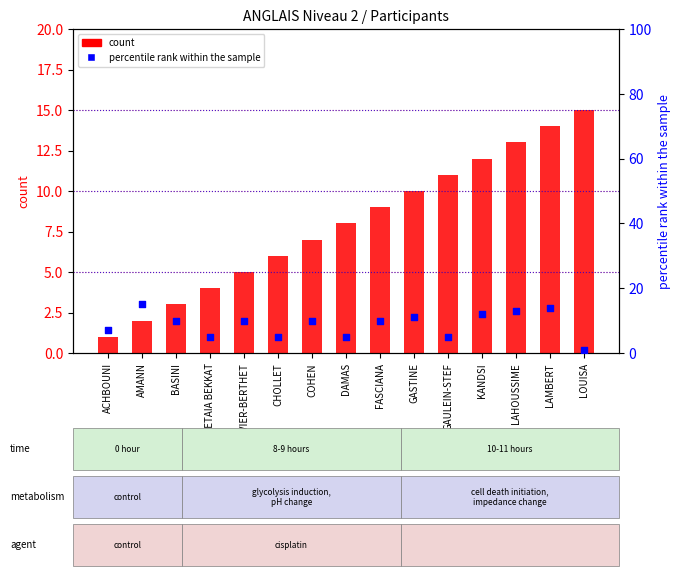

Which series reaches the minimum Y coordinate?

count